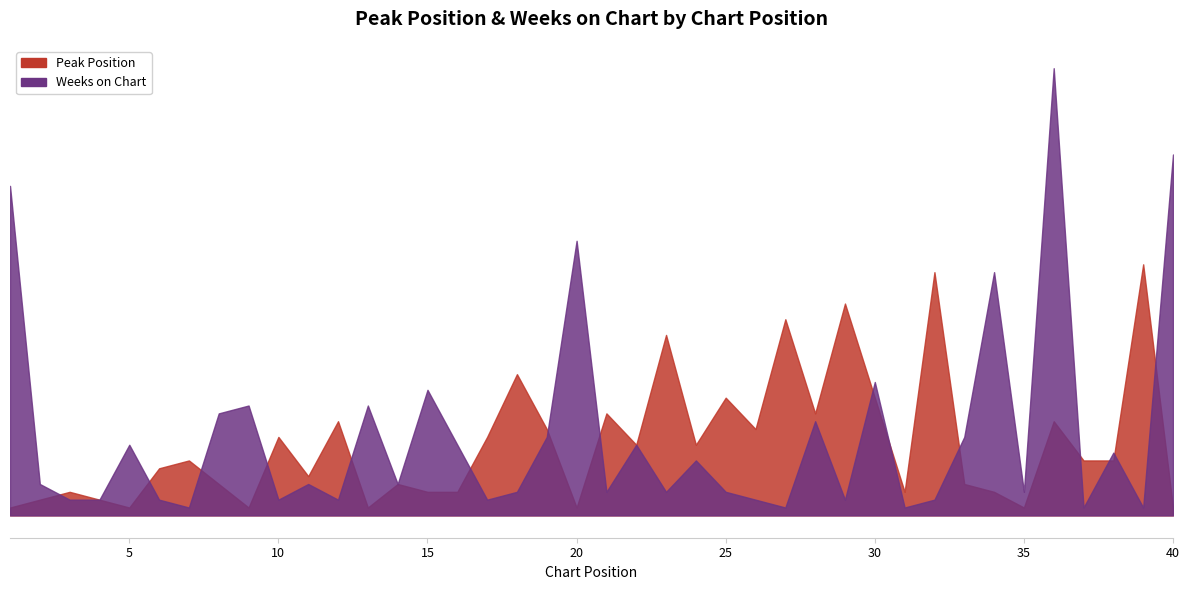

What is the minimum value shown in the chart?

1